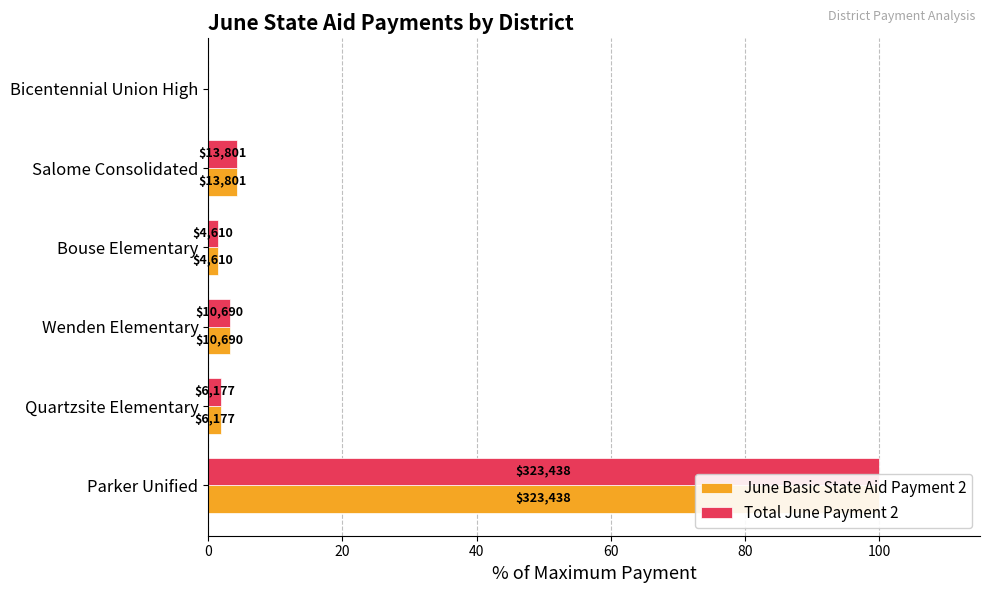

At Wenden Elementary, list the series in order from largest to smallest.

June Basic State Aid Payment 2, Total June Payment 2